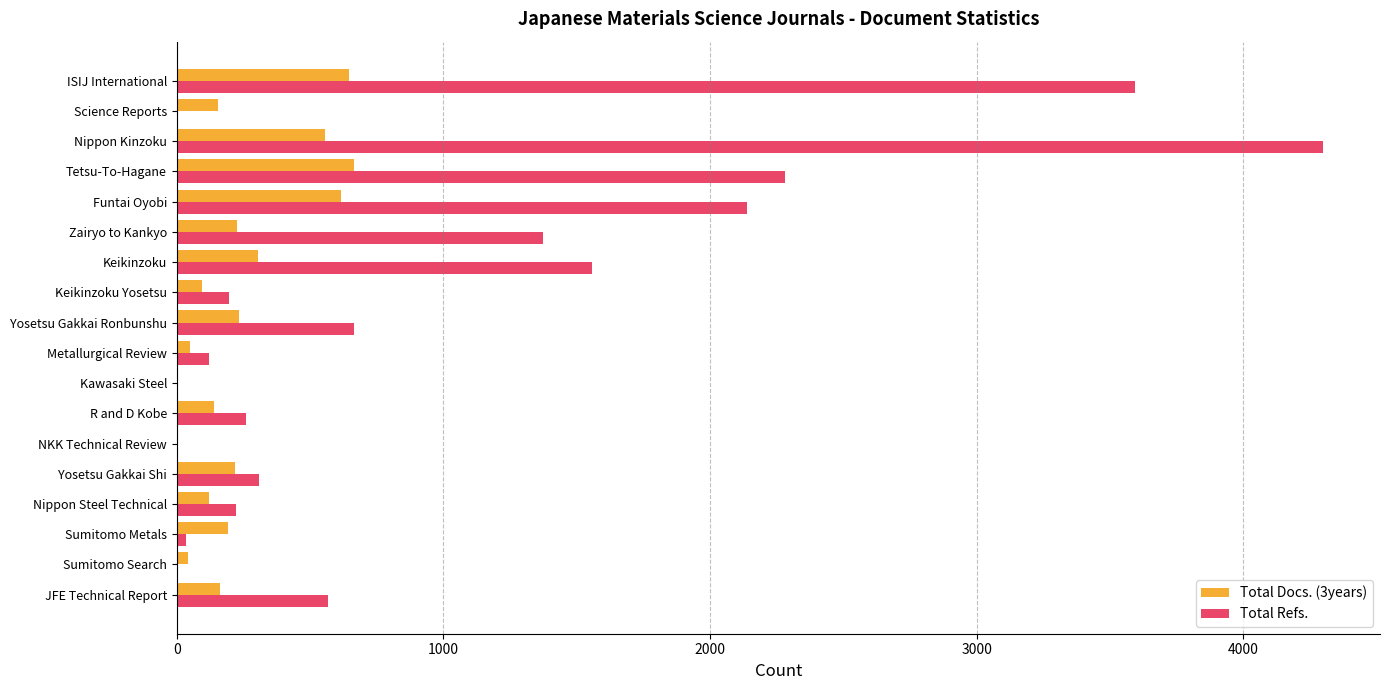

The Total Refs. series shows 1803 at Zairyo to Kankyo. True or false?

False